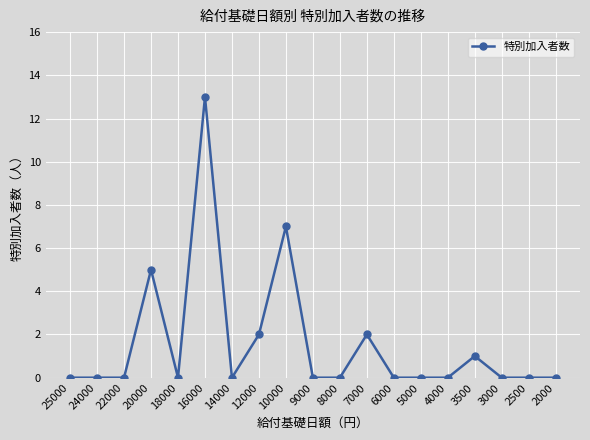

How many lines are shown in the chart?

1